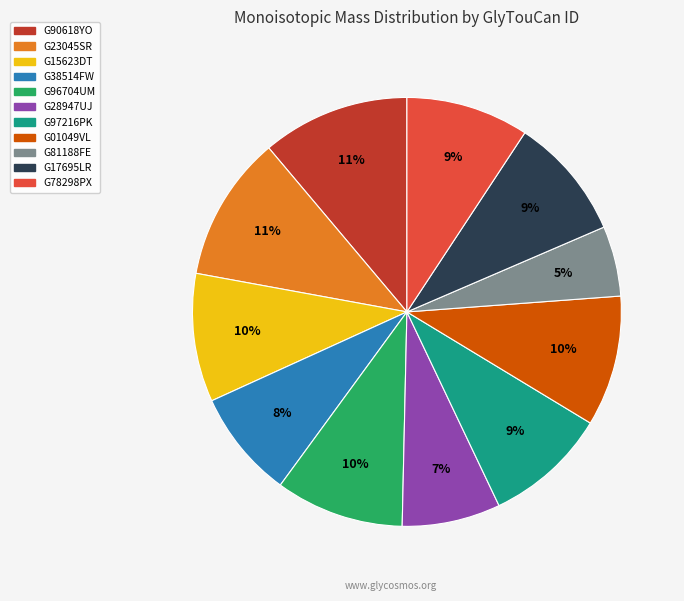

Which slice is the smallest?

G81188FE